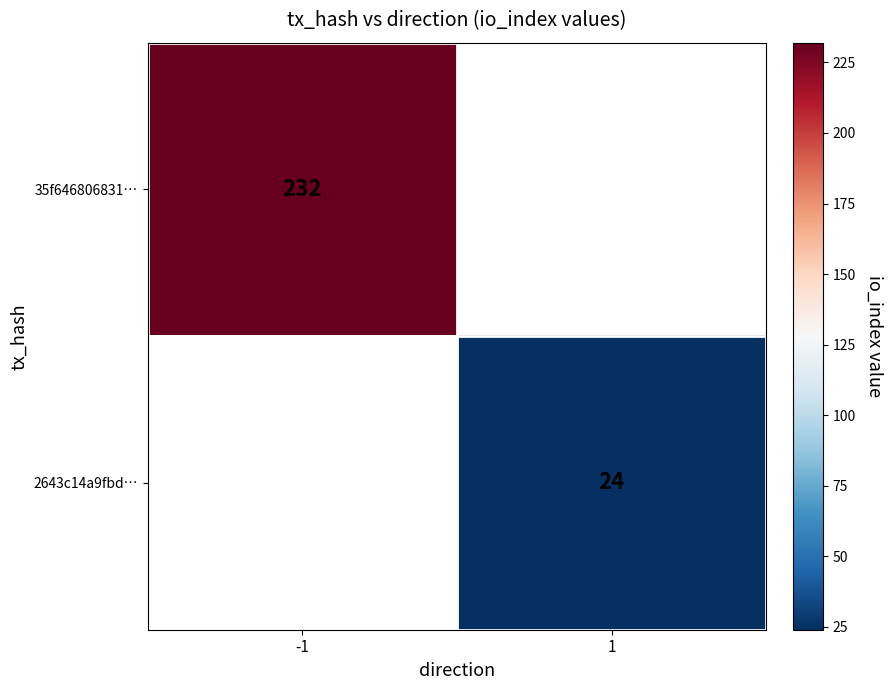

The 35f646806831… series shows 324 at -1. True or false?

False